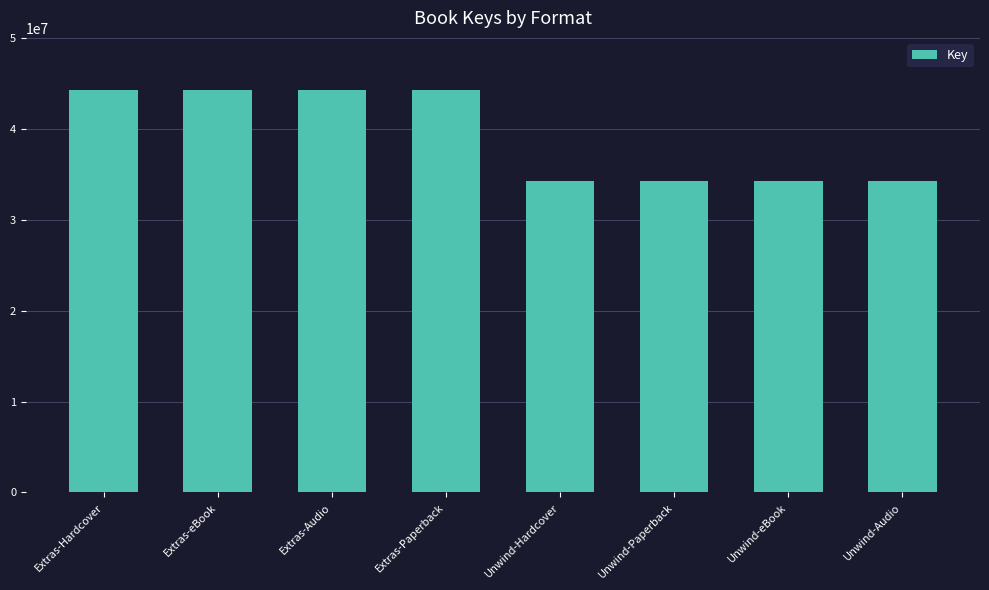

What is the ratio of the value at Extras-Hardcover to the value at Extras-Paperback?

1.0